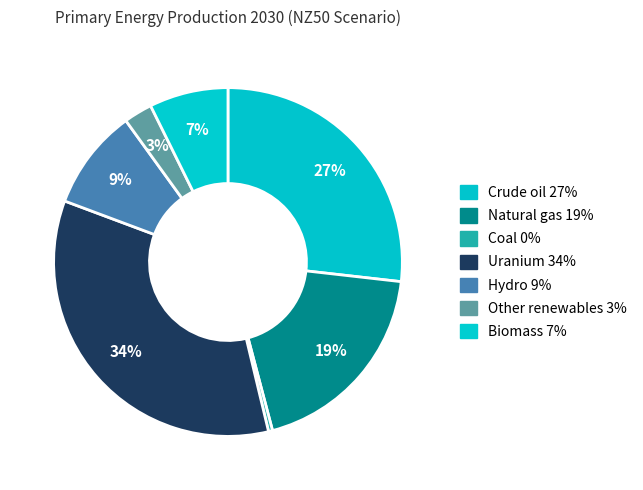

To the nearest percent, what is the difference between the largest and smallest slice percentages?

34%